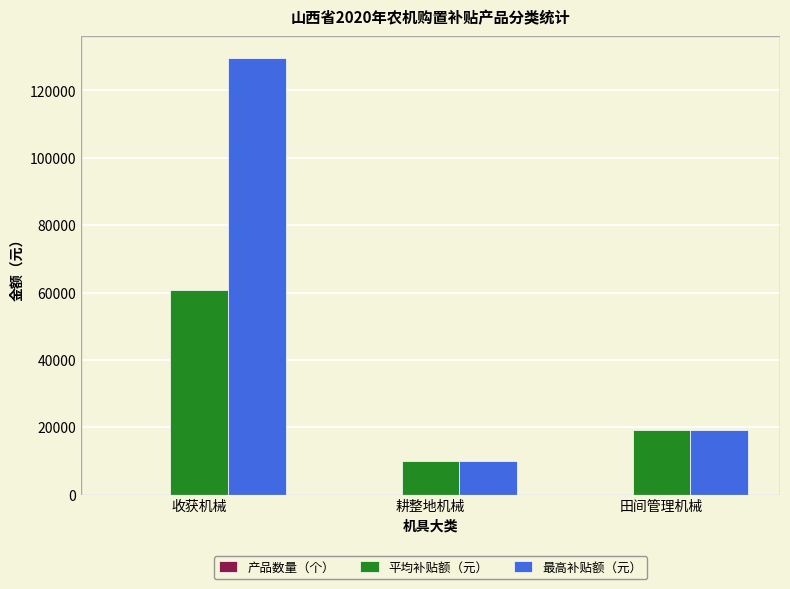

Between 收获机械 and 田间管理机械, which series saw the biggest shift?

最高补贴额（元）